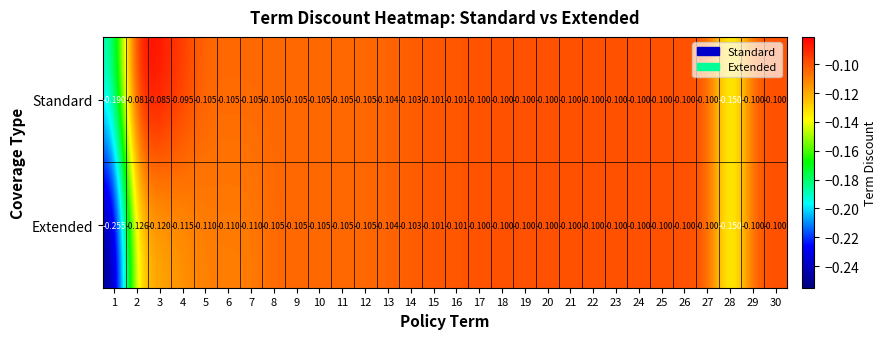

Is the value of Extended at 9 greater than the value of Standard at 23?

No